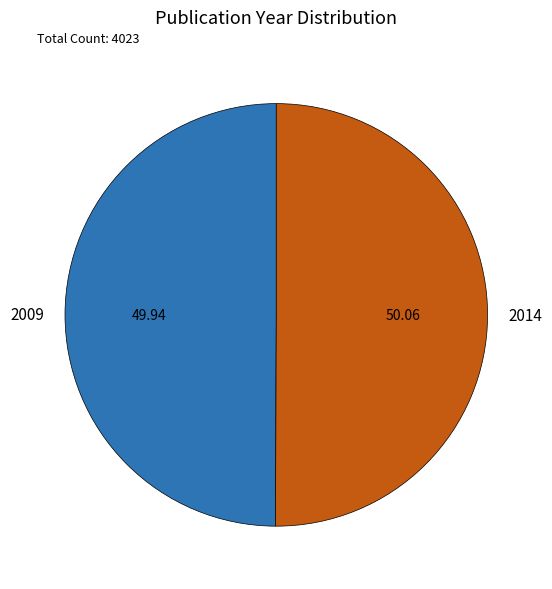

Do 2014 and 2009 together represent more than half of the pie?

Yes